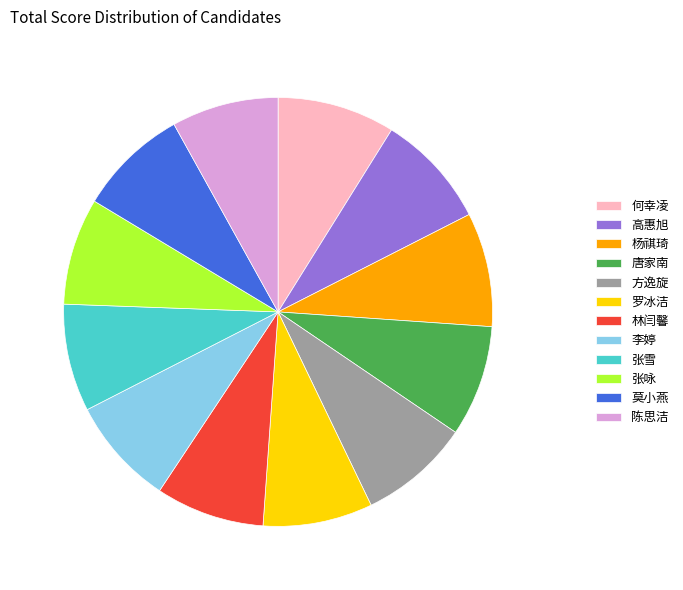

Count the number of slices in the pie.

12